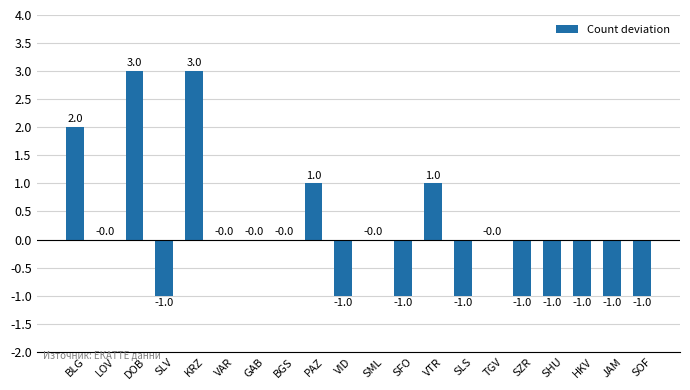

Is it true that the value at PAZ is 1?

True